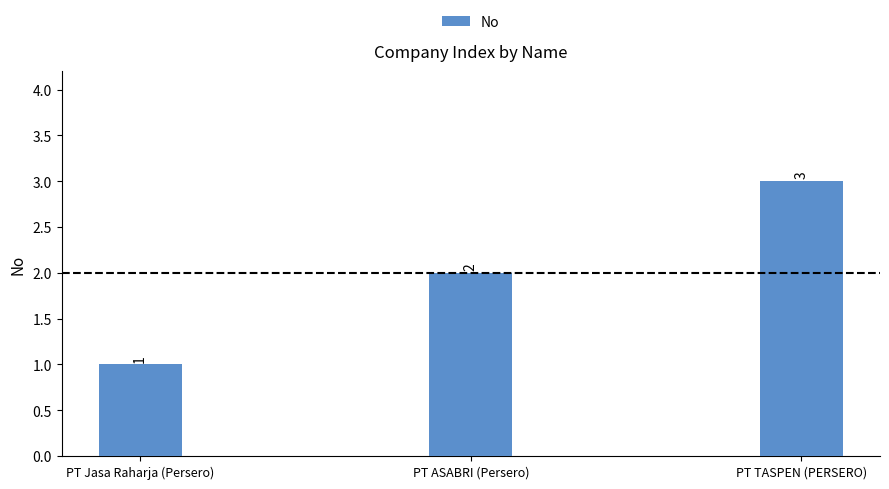

The value at PT Jasa Raharja (Persero) is 0. True or false?

False